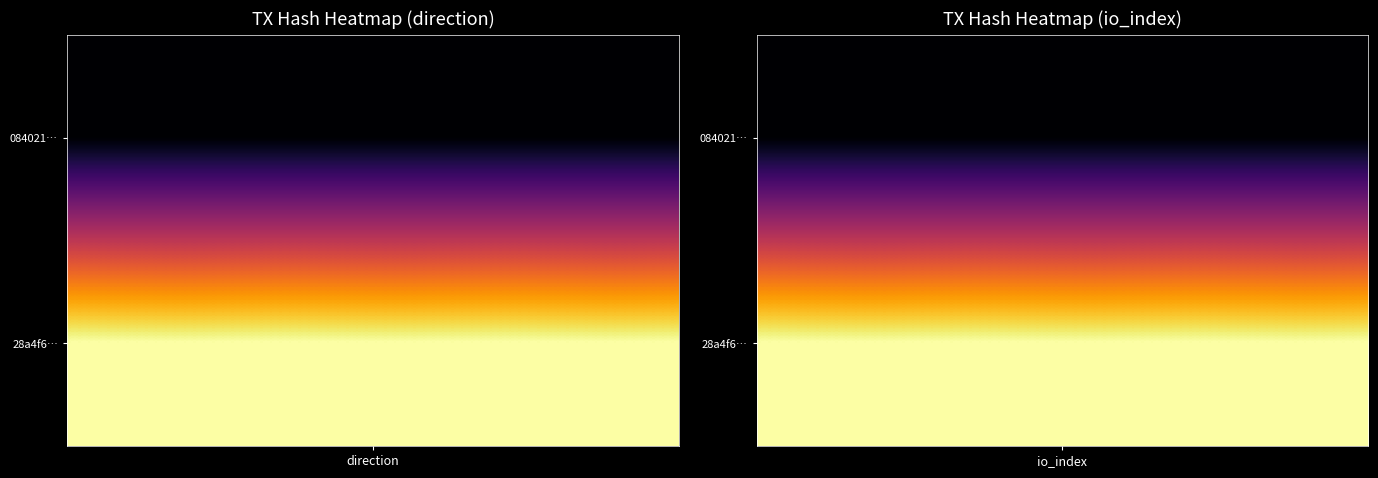

How many categories are shown in the chart?

2